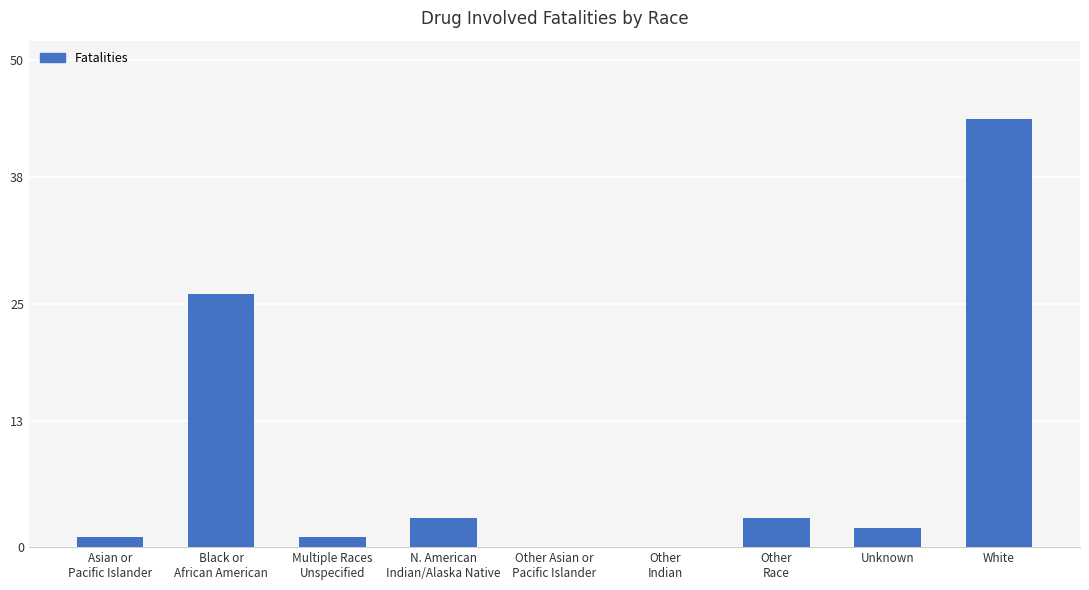

Which has a higher value, Unknown or White?

White